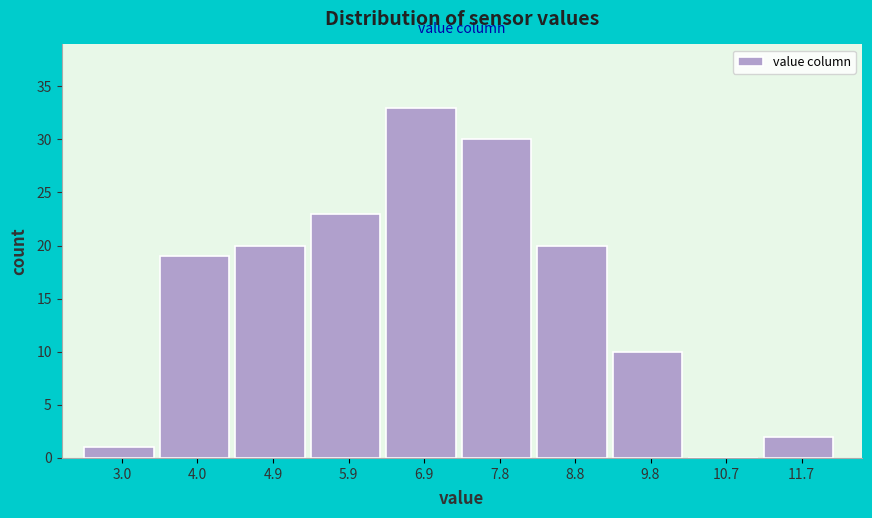

Reading left to right, transcribe this chart: for each bar, give the range it covers on the x-axis and its height. Neither the bar edges nor the heights are printed on the chart, so give them approximately, as read against the axes.

2.5 to 3.5: 1
3.5 to 4.4: 19
4.4 to 5.4: 20
5.4 to 6.4: 23
6.4 to 7.3: 33
7.3 to 8.3: 30
8.3 to 9.3: 20
9.3 to 10.2: 10
10.2 to 11.2: 0
11.2 to 12.2: 2